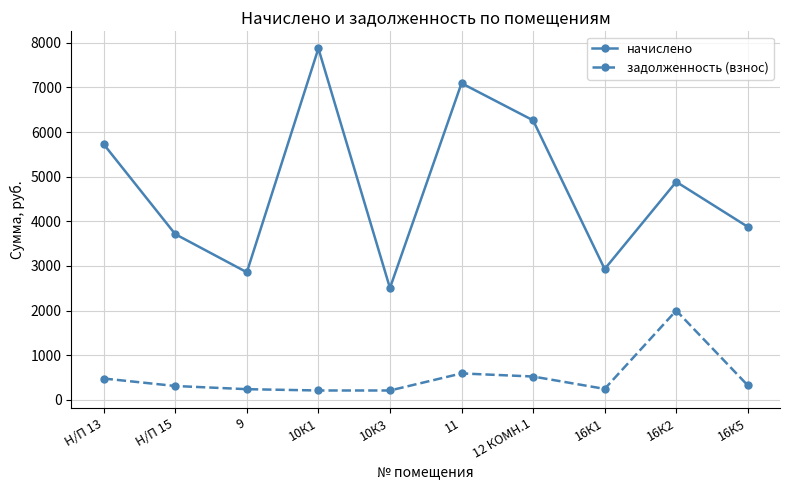

True or false: задолженность (взнос) and начислено cross at least once.

False